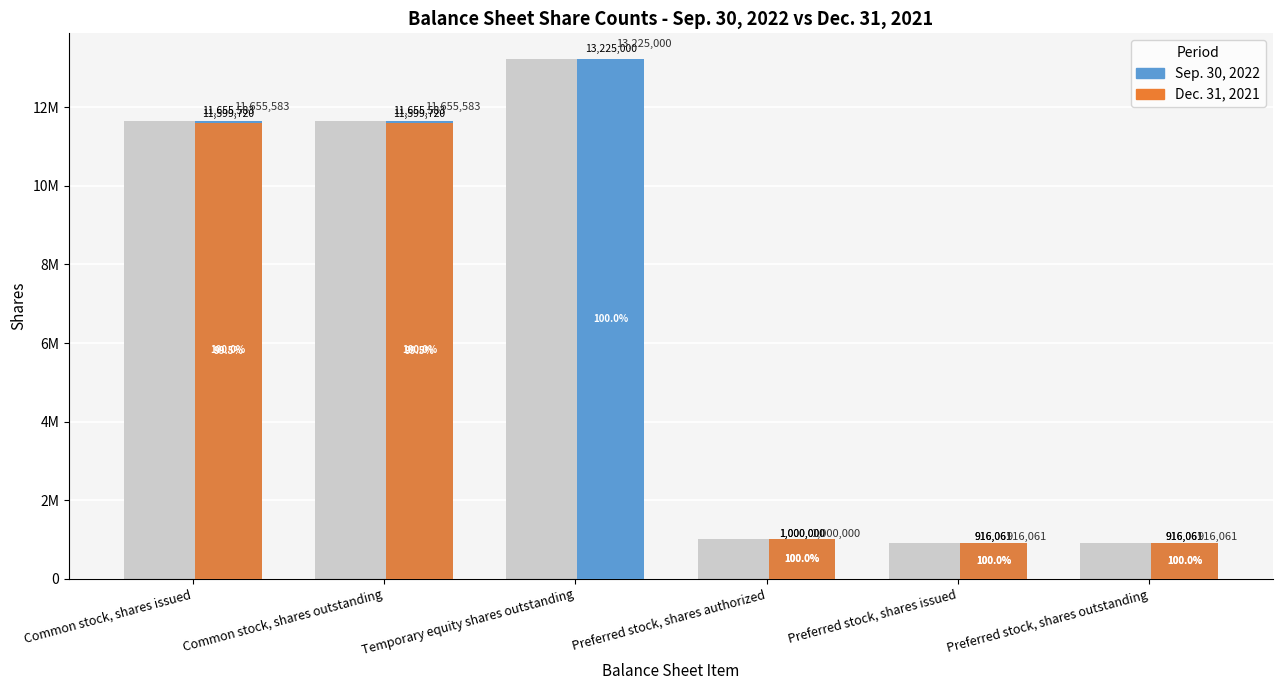

Between Common stock, shares outstanding and Temporary equity shares outstanding, which is larger?

Temporary equity shares outstanding